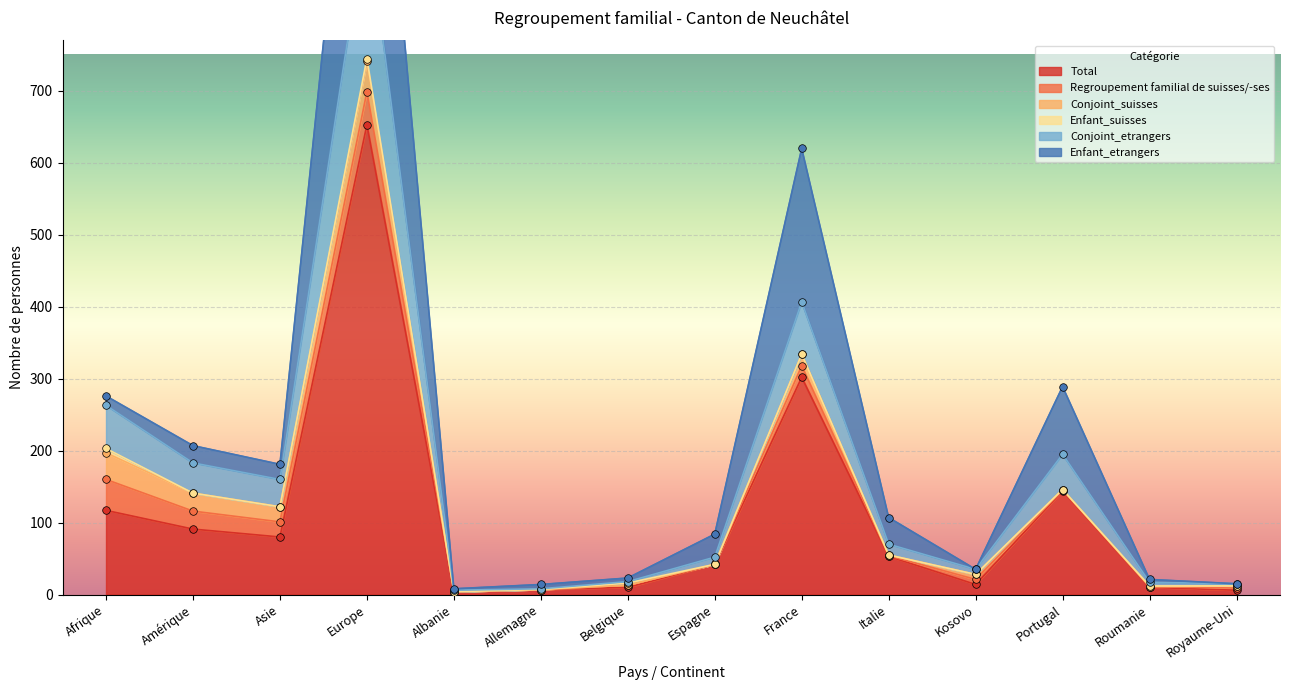

At how many categories does at least one series exceed 30?

9